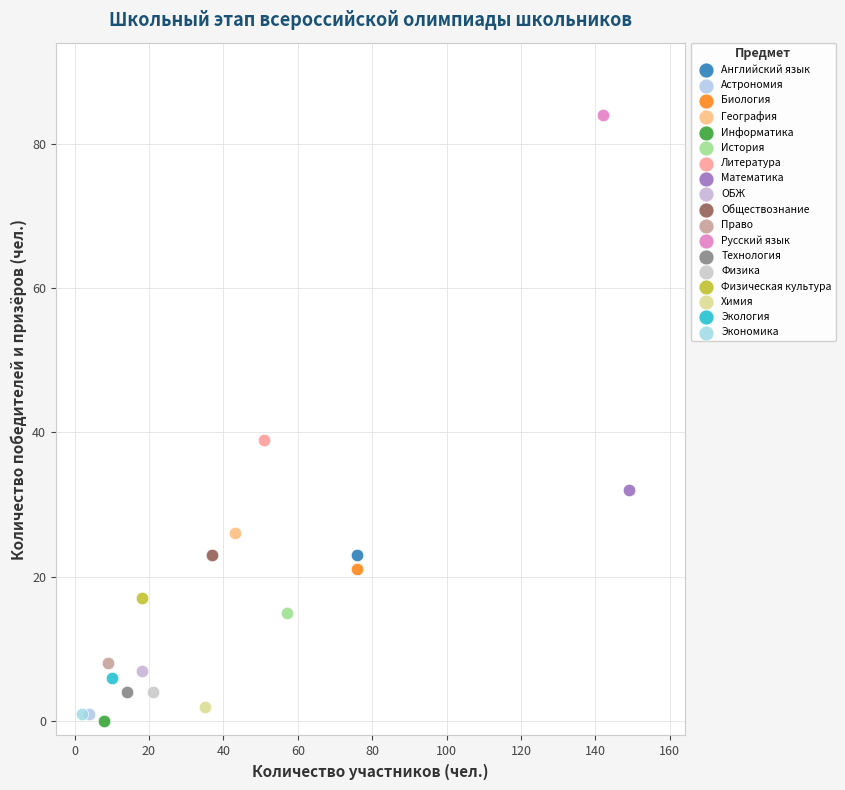

What are all the series names shown in the legend?

Английский язык, Астрономия, Биология, География, Информатика, История, Литература, Математика, ОБЖ, Обществознание, Право, Русский язык, Технология, Физика, Физическая культура, Химия, Экология, Экономика